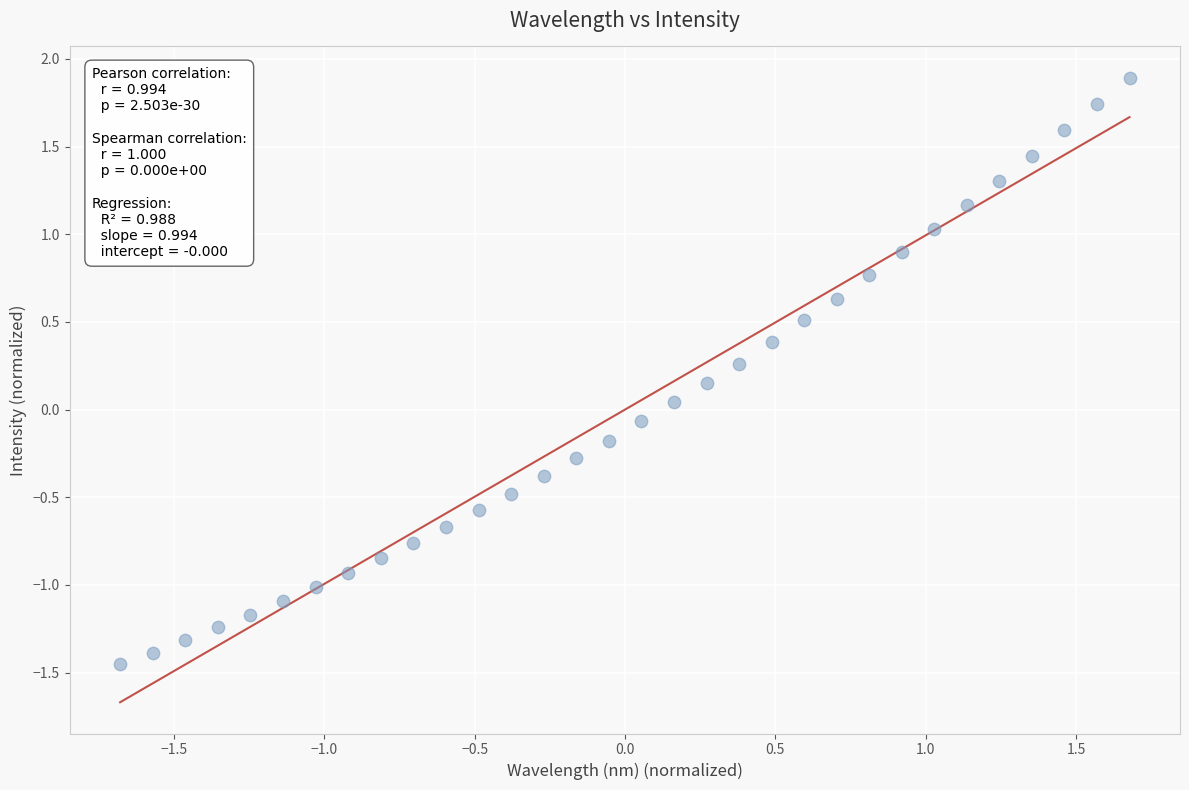

What is the range of Y values (max minus min)?

3.3